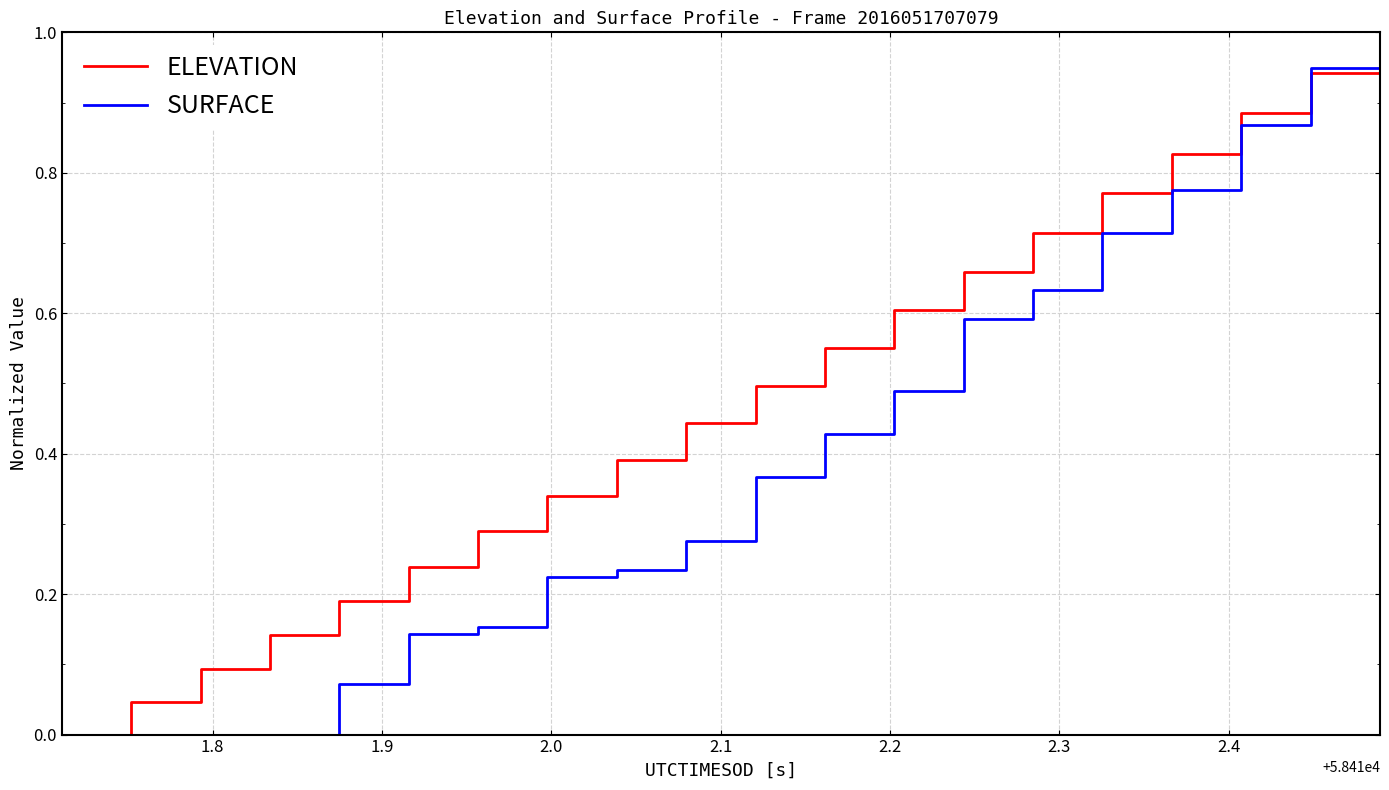

List the series in order of their overall mean, highest first.

ELEVATION, SURFACE